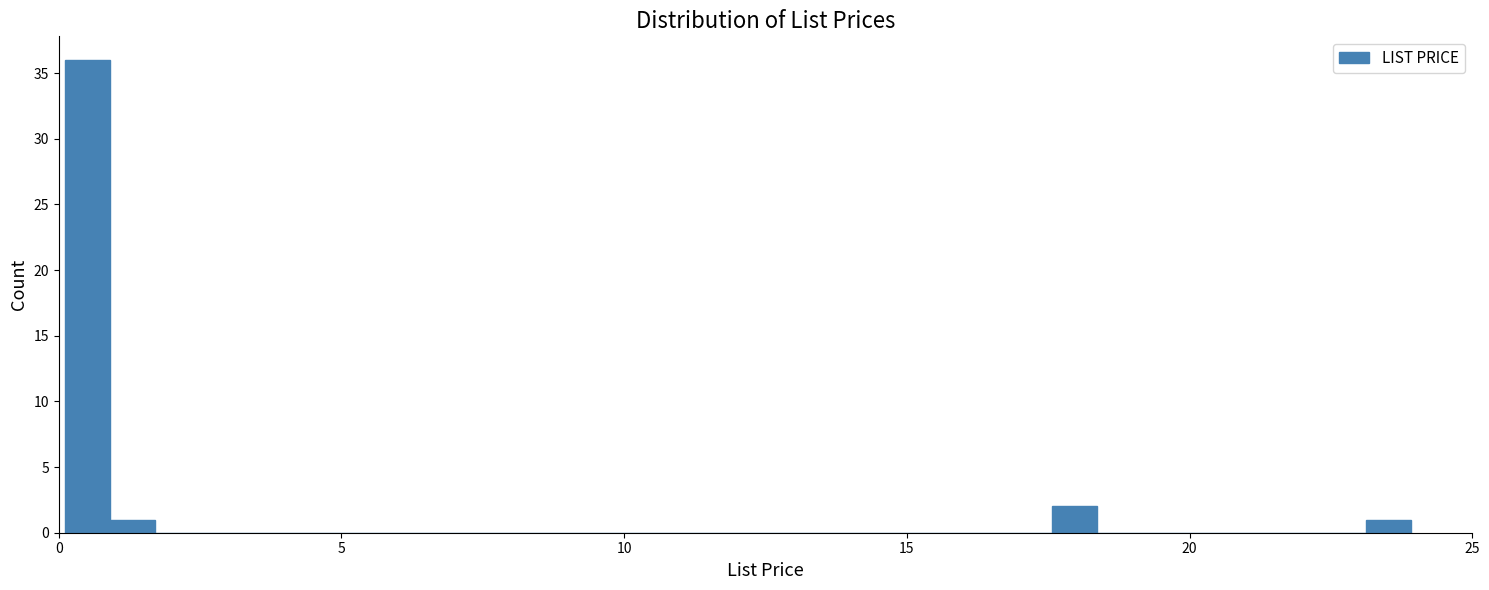

Read against the x-axis, roughly where is the centre of the tallest bar?

0.5